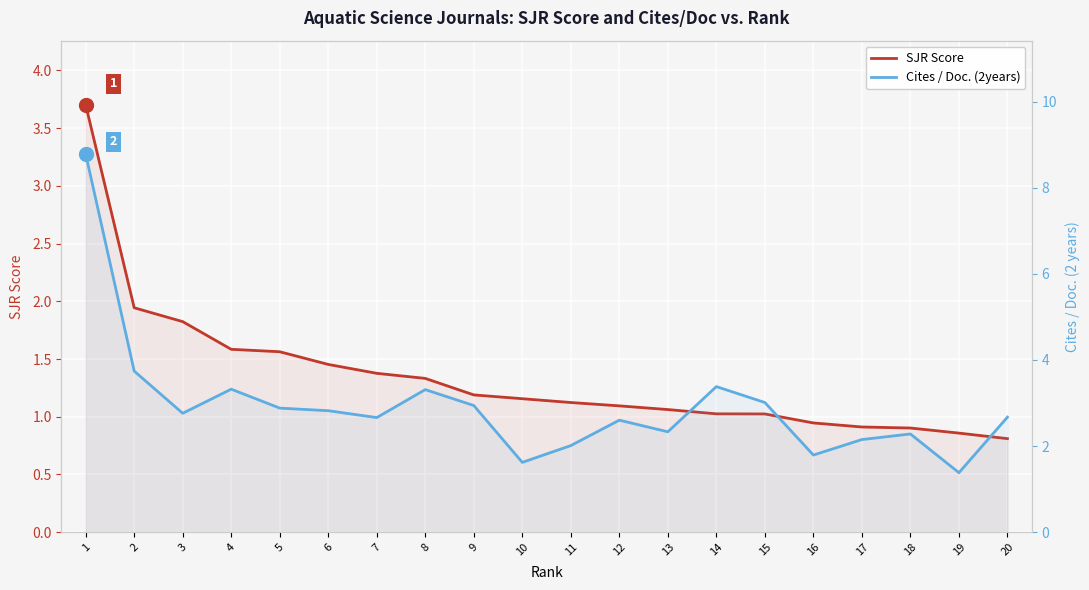

What value does the Cites / Doc. (2years) series have at 19?

1.4